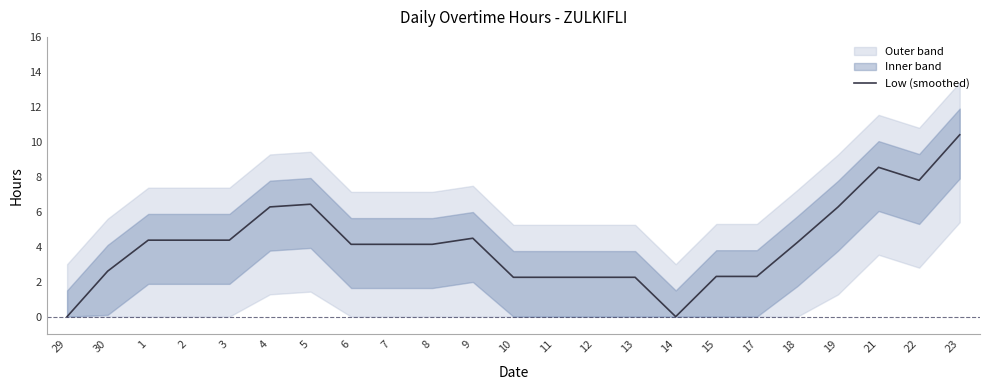

How many interior local peaks (higher than both neighbors) does the data have?

3